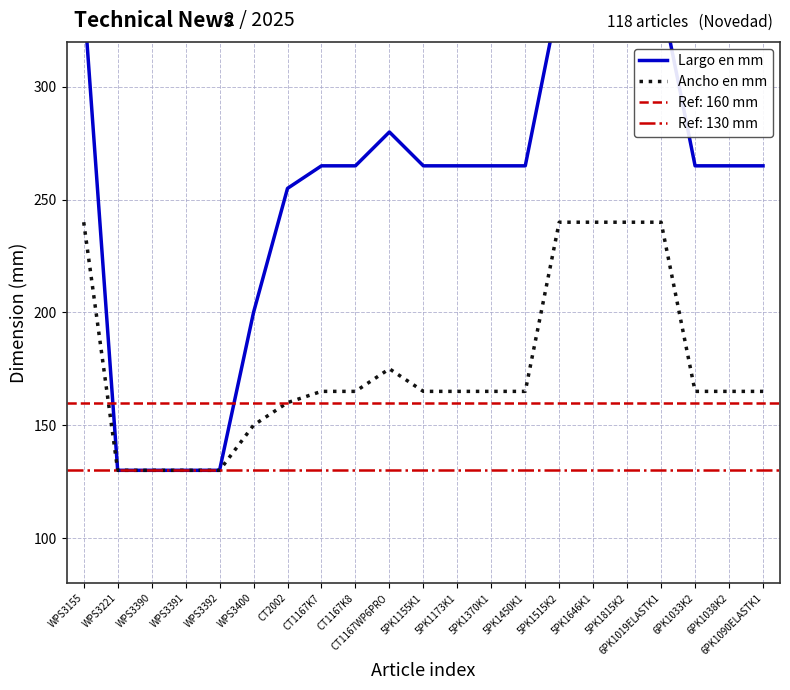

True or false: Ancho en mm and Largo en mm cross at least once.

False